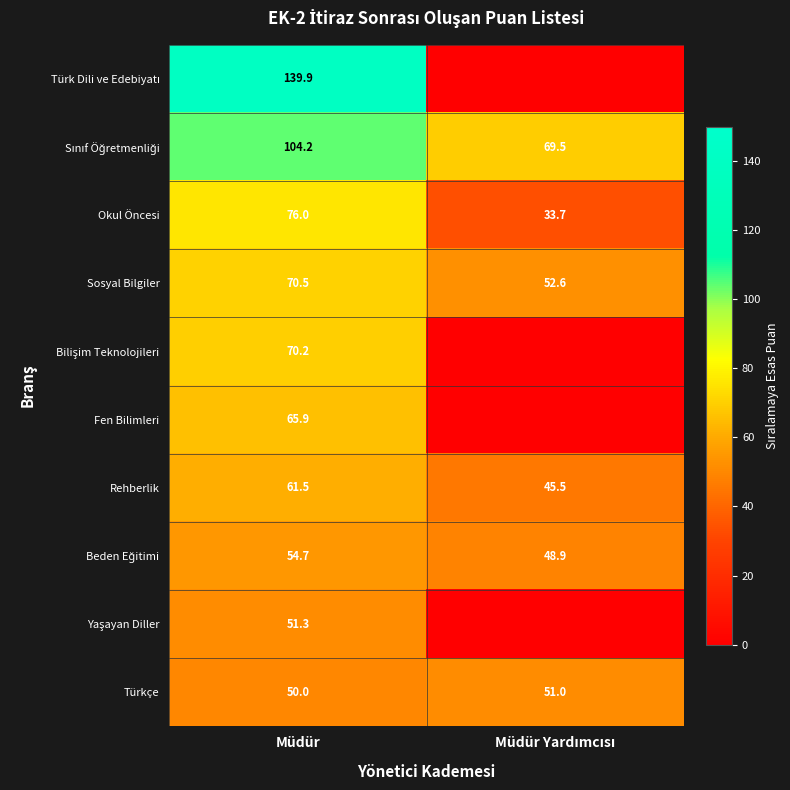

Between Müdür Yardımcısı and Müdür, which is larger?

Müdür